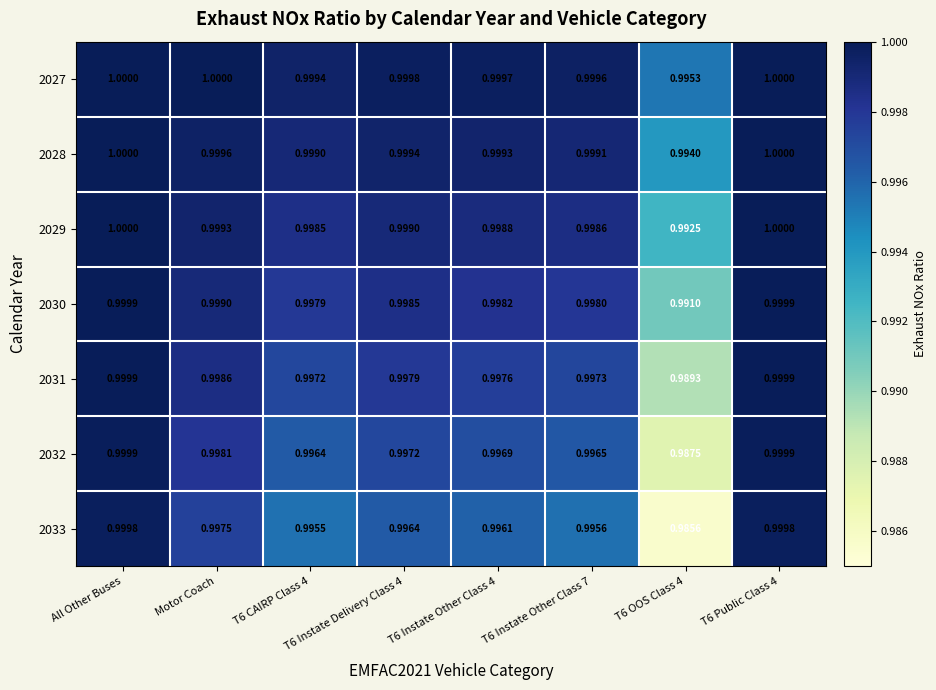

Is the value of 2028 at T6 CAIRP Class 4 greater than the value of 2031 at All Other Buses?

No